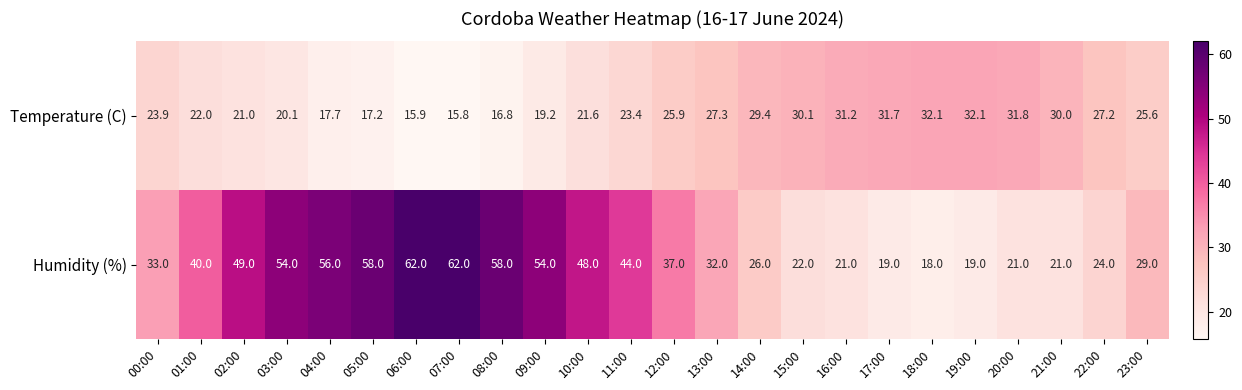

Rank the series by their average value, from lowest to highest.

Temperature (C), Humidity (%)